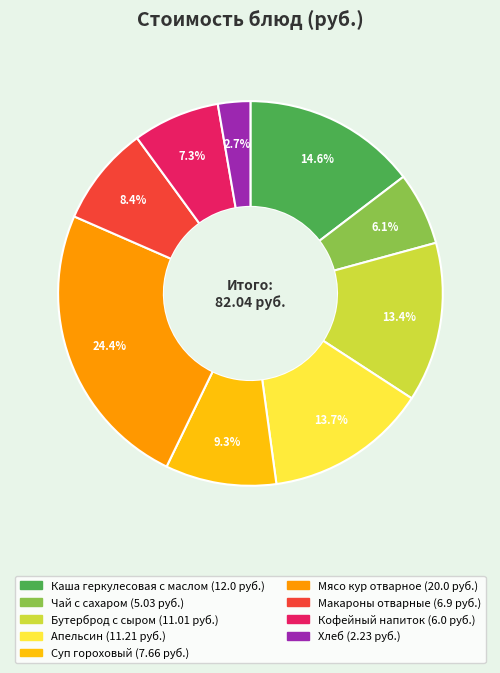

The Кофейный напиток slice represents 17% of the pie. True or false?

False